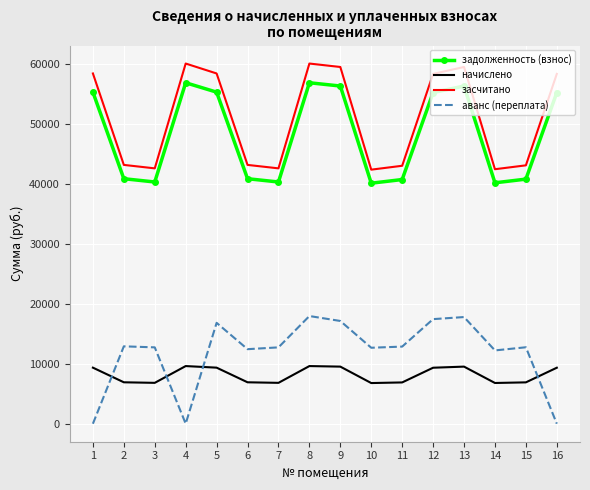

What is the difference between the highest and lowest values at 7?

35792.3